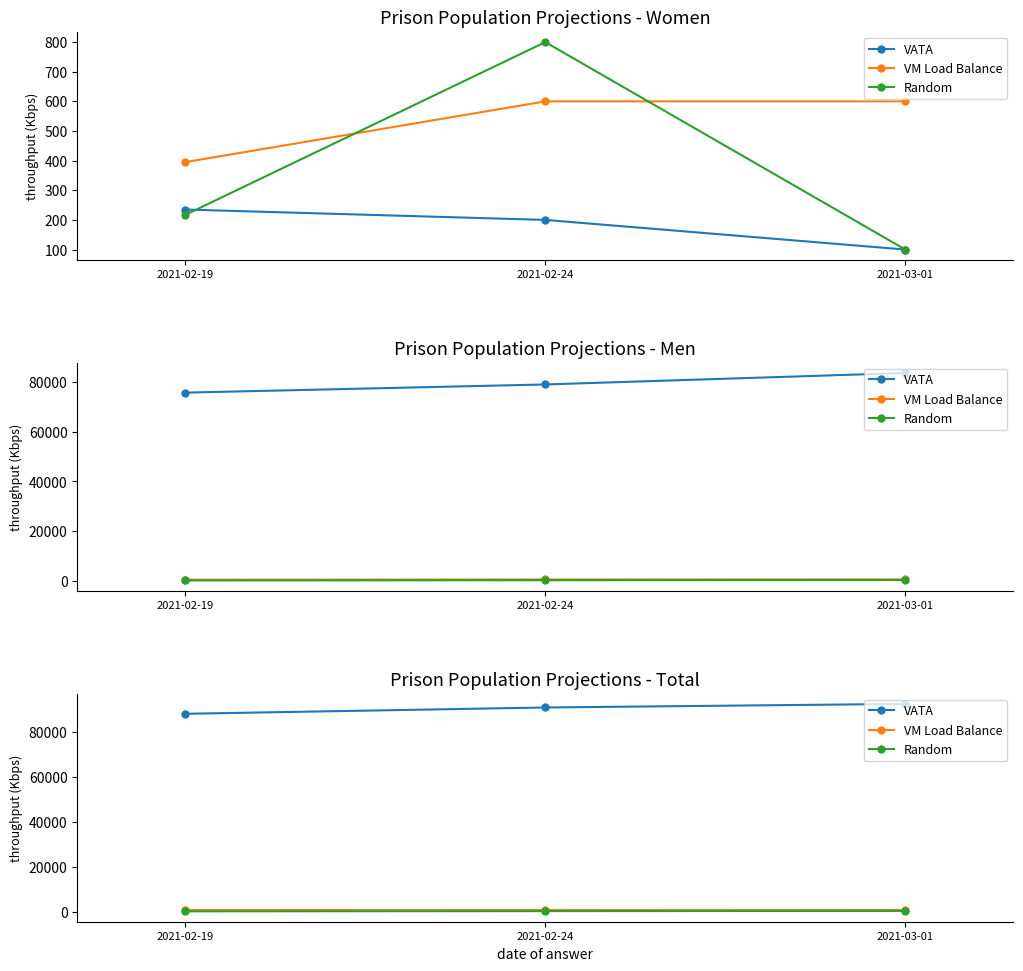

How many Random values are between 300 and 500?

3